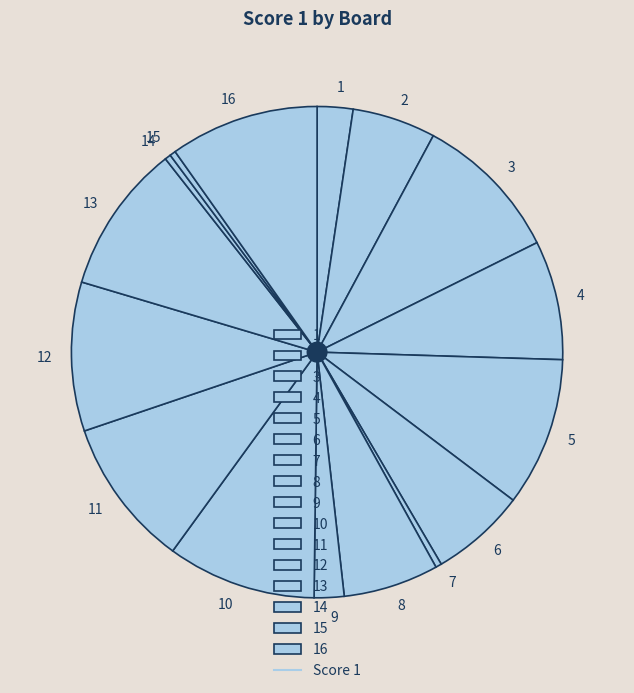

Is there any slice that represents more than half of the pie?

No